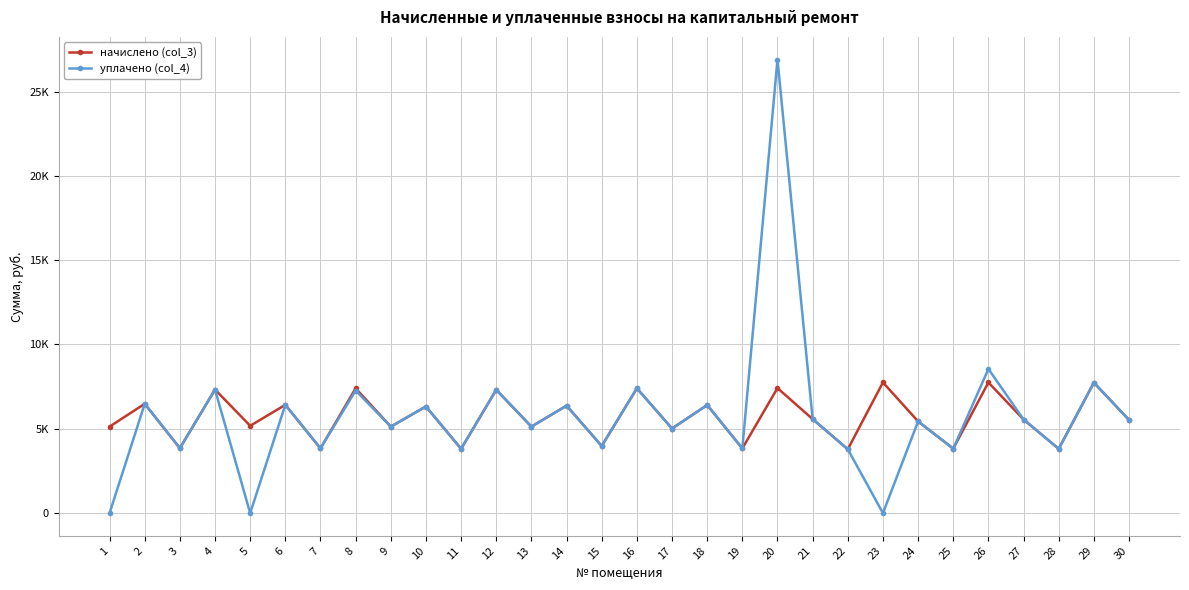

In начислено (col_3), how many points are lower than both neighbors (excluding endpoints)?

12